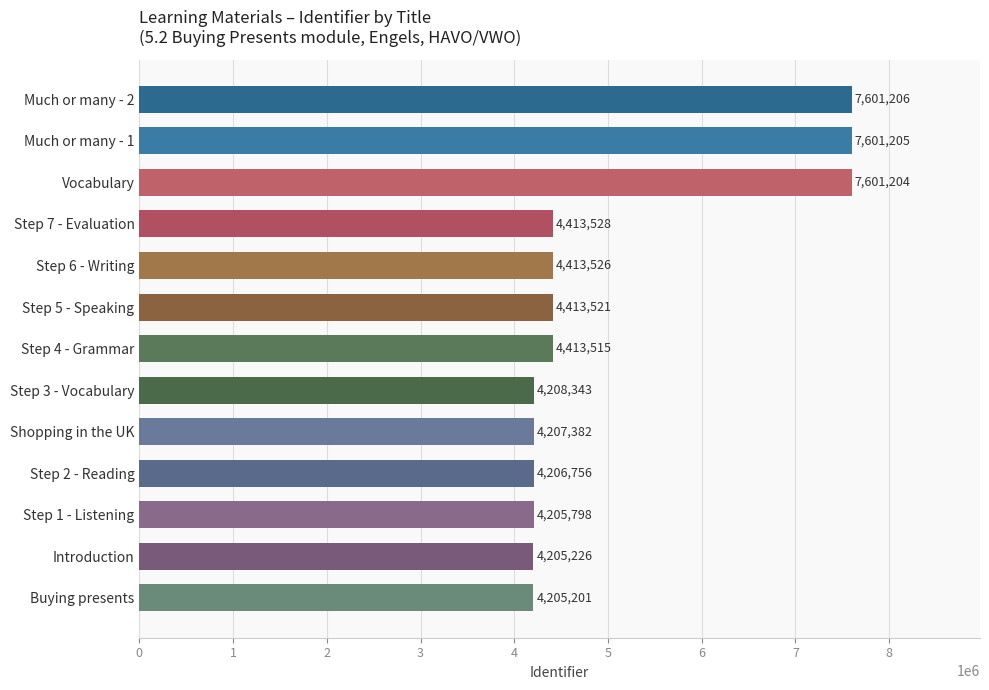

Between Step 7 - Evaluation and Step 5 - Speaking, which is larger?

Step 7 - Evaluation